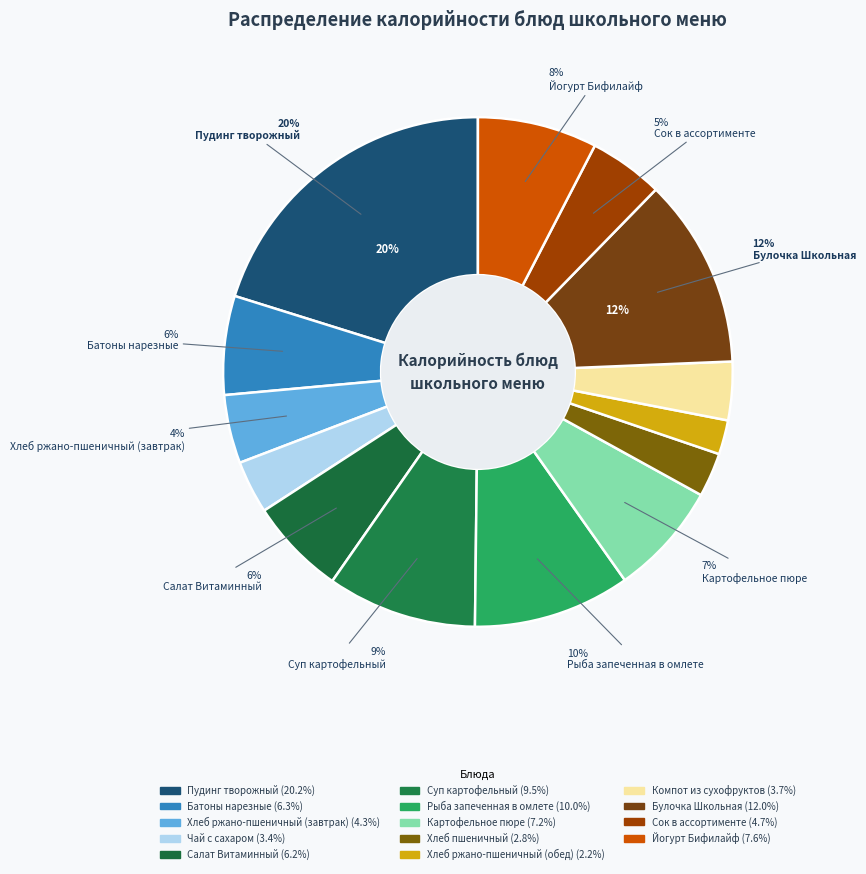

To the nearest percent, what percentage of the pie is Пудинг творожный?

20%